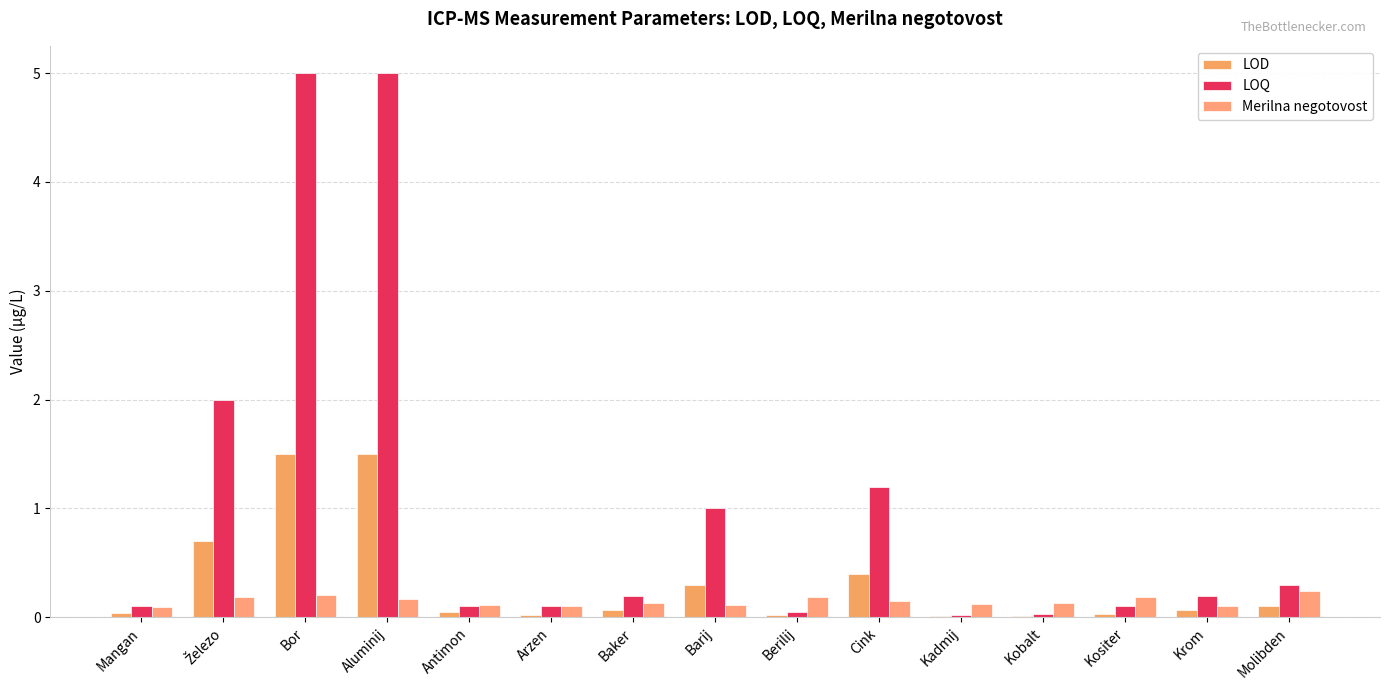

Reading right to left, transcribe all the data shown in this chart.

LOD: 0.1	0.1	0.0	0.0	0.0	0.4	0.0	0.3	0.1	0.0	0.1	1.5	1.5	0.7	0.0
LOQ: 0.3	0.2	0.1	0.0	0.0	1.2	0.1	1.0	0.2	0.1	0.1	5.0	5.0	2.0	0.1
Merilna negotovost: 0.2	0.1	0.2	0.1	0.1	0.1	0.2	0.1	0.1	0.1	0.1	0.2	0.2	0.2	0.1